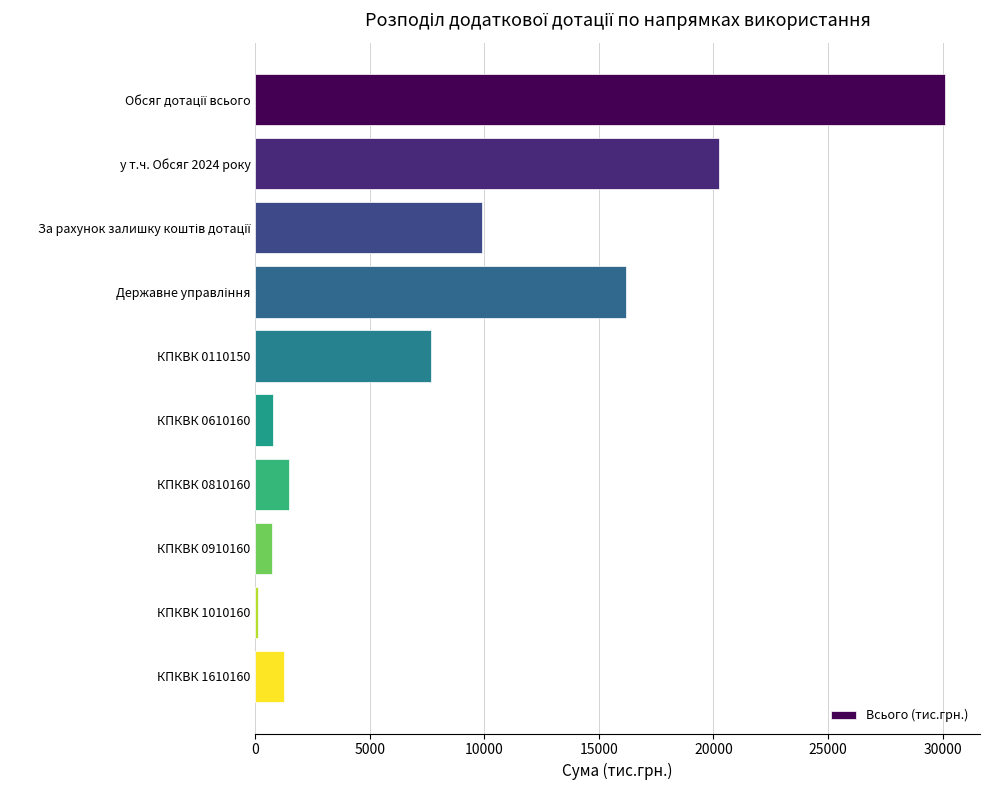

What is the minimum value shown in the chart?

111.1